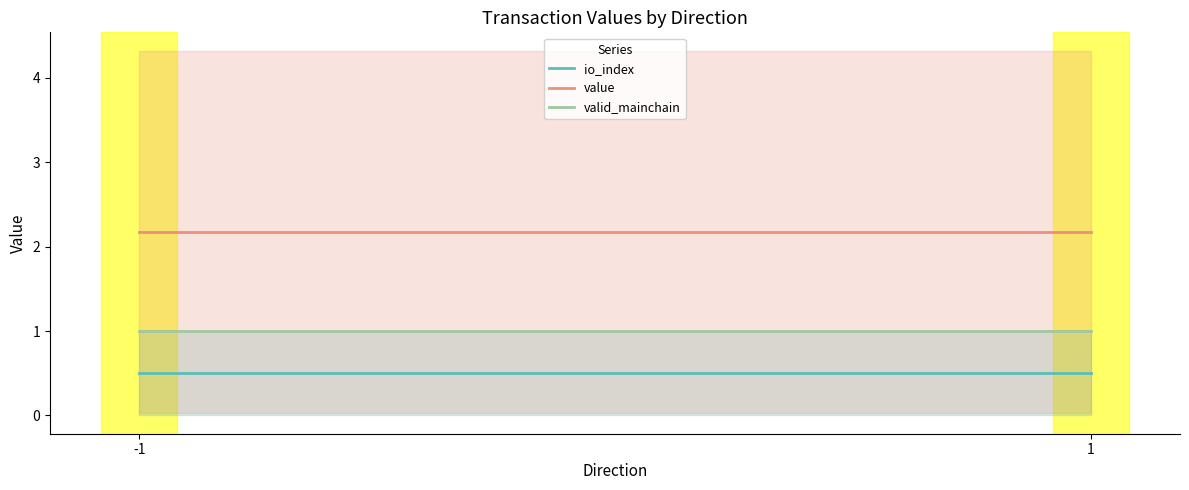

The value of io_index at 1 is 0.1. True or false?

False